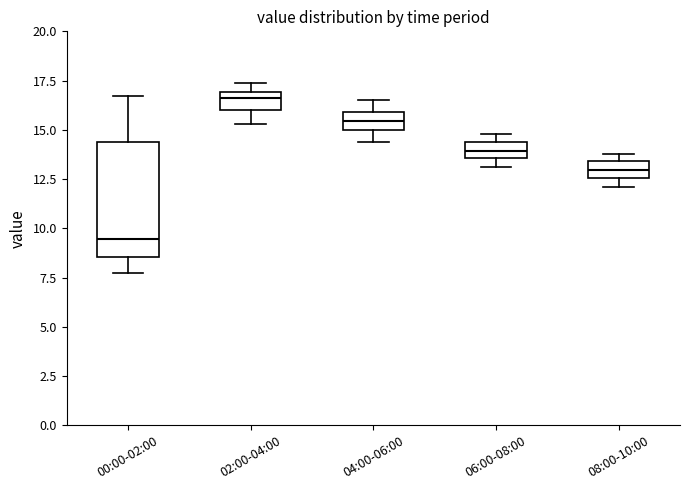

Reading left to right, read every box against the y-axis: the position of its median line, the range the box covers, and the ends of its whiskers. The values are not printed on the chart, so give them approximately, as read against the axis.

00:00-02:00: median 9.5, box 8.5 to 14.5, whiskers 7.5 to 16.5
02:00-04:00: median 16.5, box 16.0 to 17.0, whiskers 15.5 to 17.5
04:00-06:00: median 15.5, box 15.0 to 16.0, whiskers 14.5 to 16.5
06:00-08:00: median 14.0, box 13.5 to 14.5, whiskers 13.0 to 15.0
08:00-10:00: median 13.0, box 12.5 to 13.5, whiskers 12.0 to 14.0